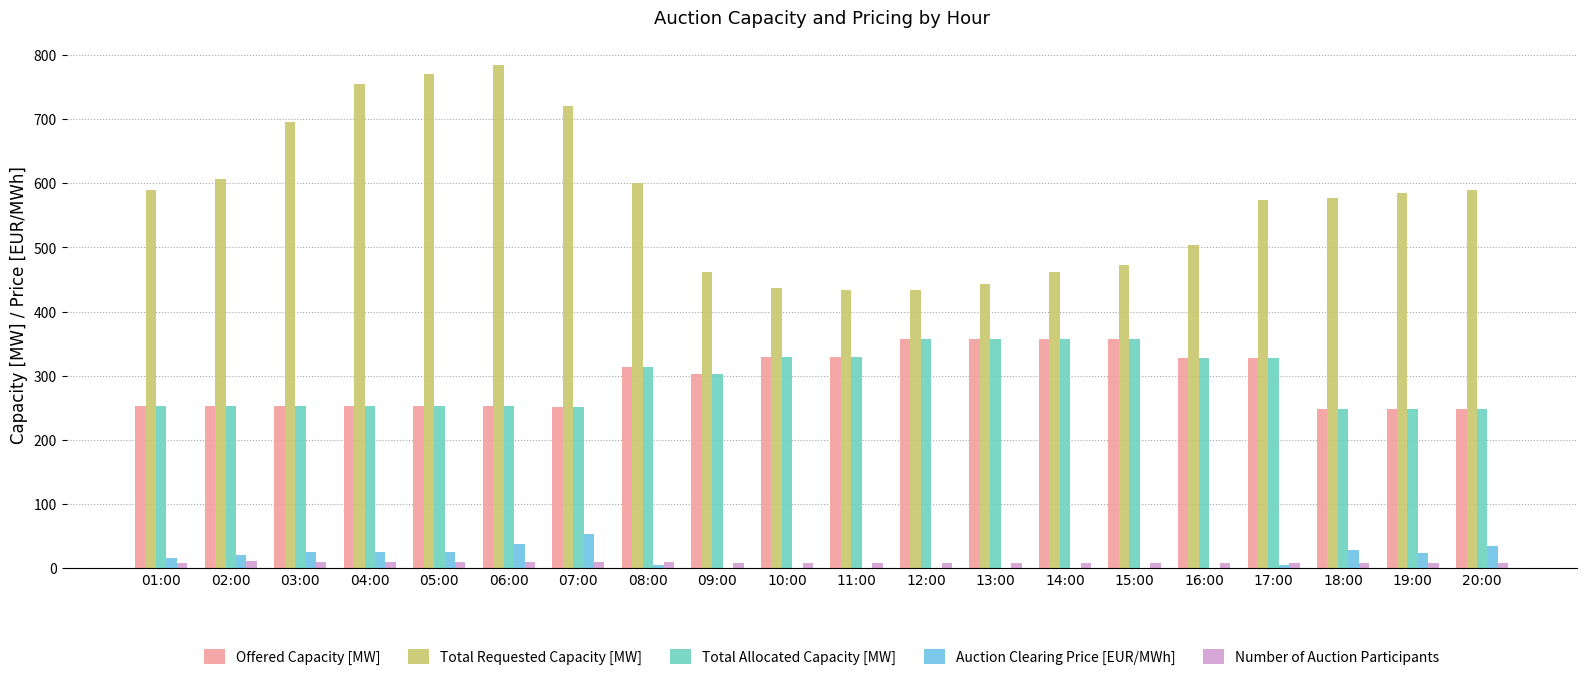

What is the maximum value for Auction Clearing Price [EUR/MWh]?

53.0